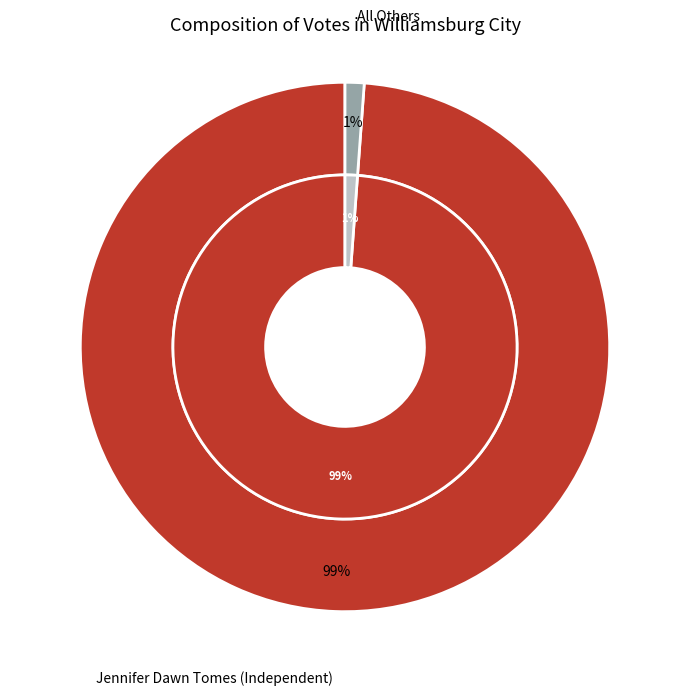

What is the change in value from Jennifer Dawn Tomes (Independent) to All Others?

-2271